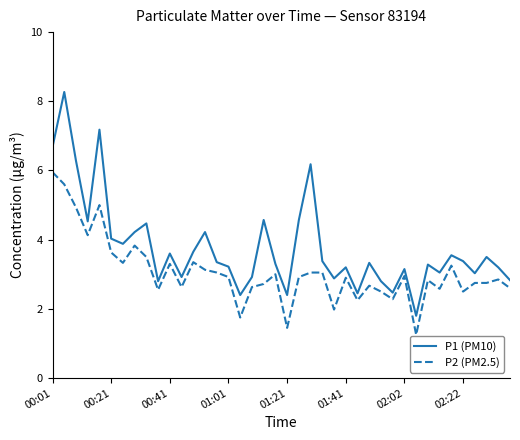

What is the maximum value for P1 (PM10)?

8.3